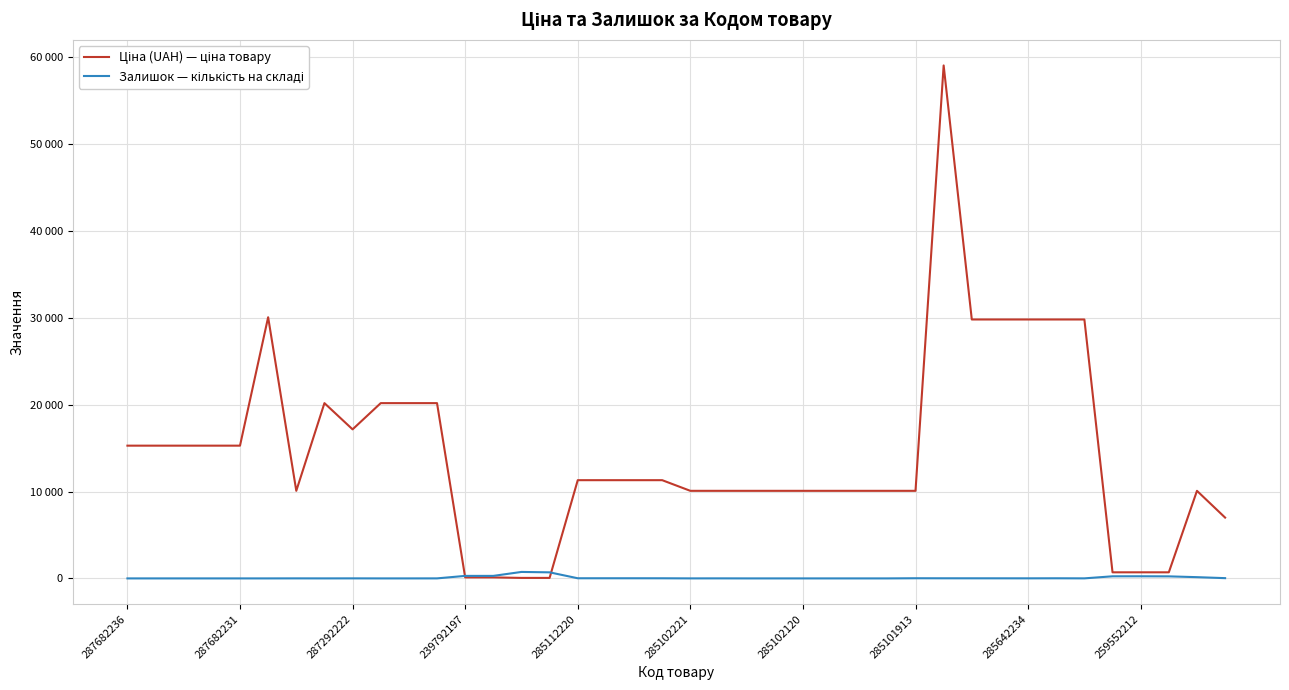

Does the chart display data point markers on the line(s)?

No